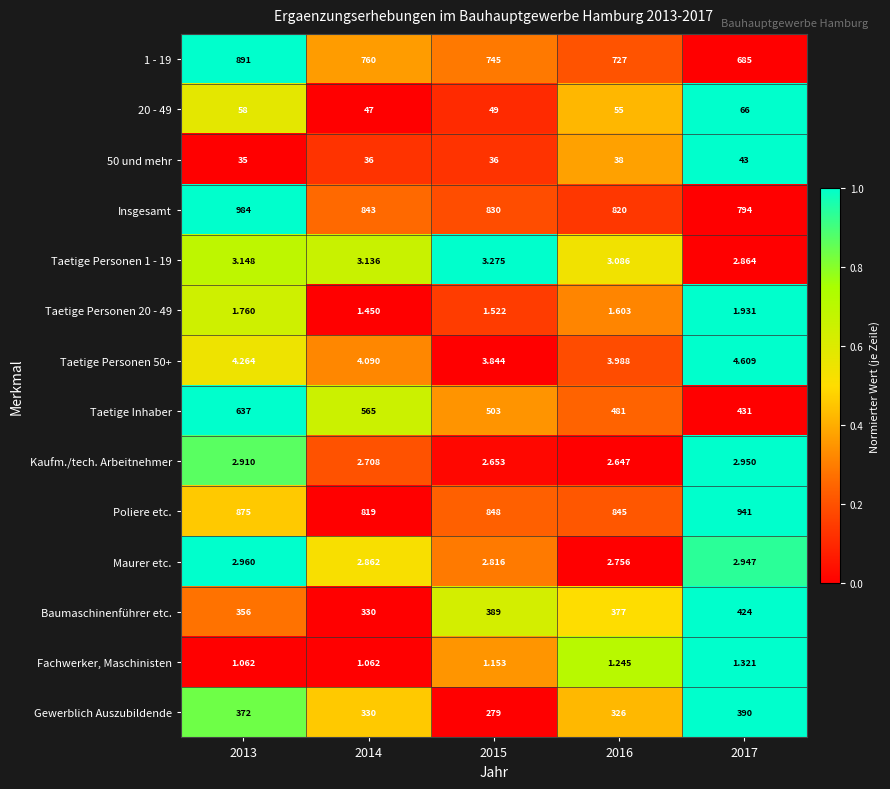

Between 2015 and 2017, which series saw the biggest shift?

Gewerblich Auszubildende